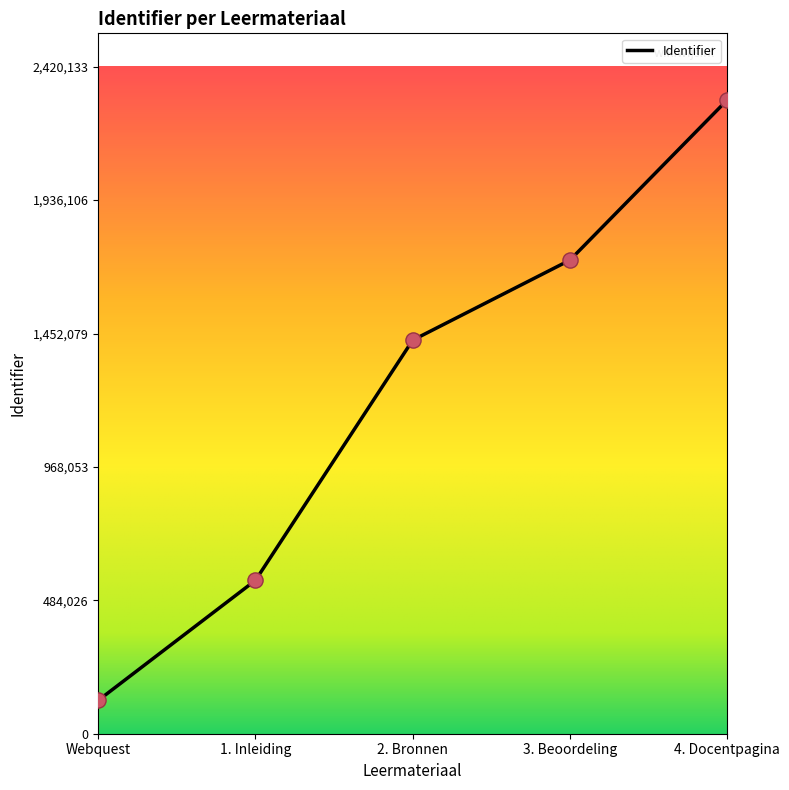

What is the change in value from 2. Bronnen to 3. Beoordeling?

+290416.0